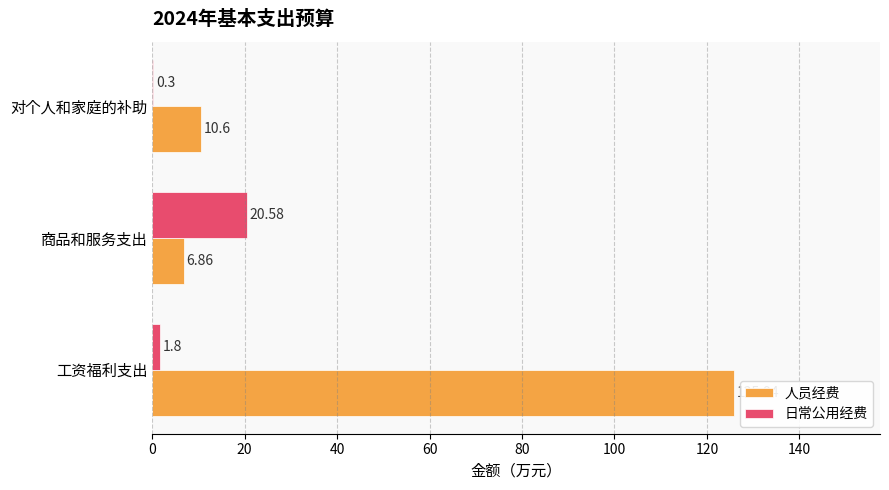

What is the greatest value displayed?

125.9